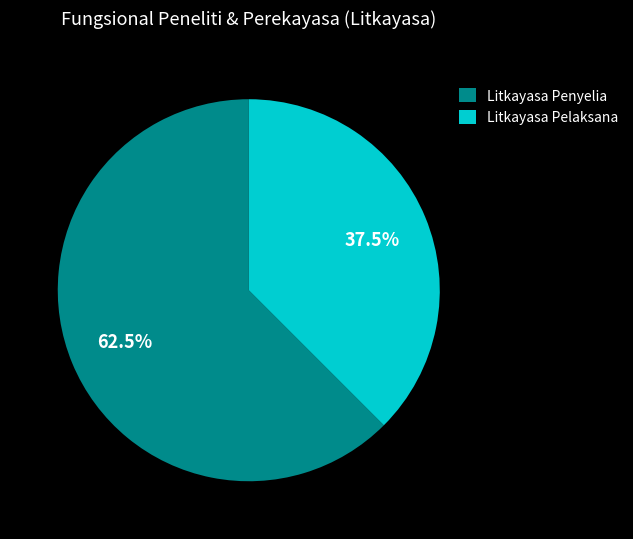

To the nearest percent, what is the difference between the largest and smallest slice percentages?

25%